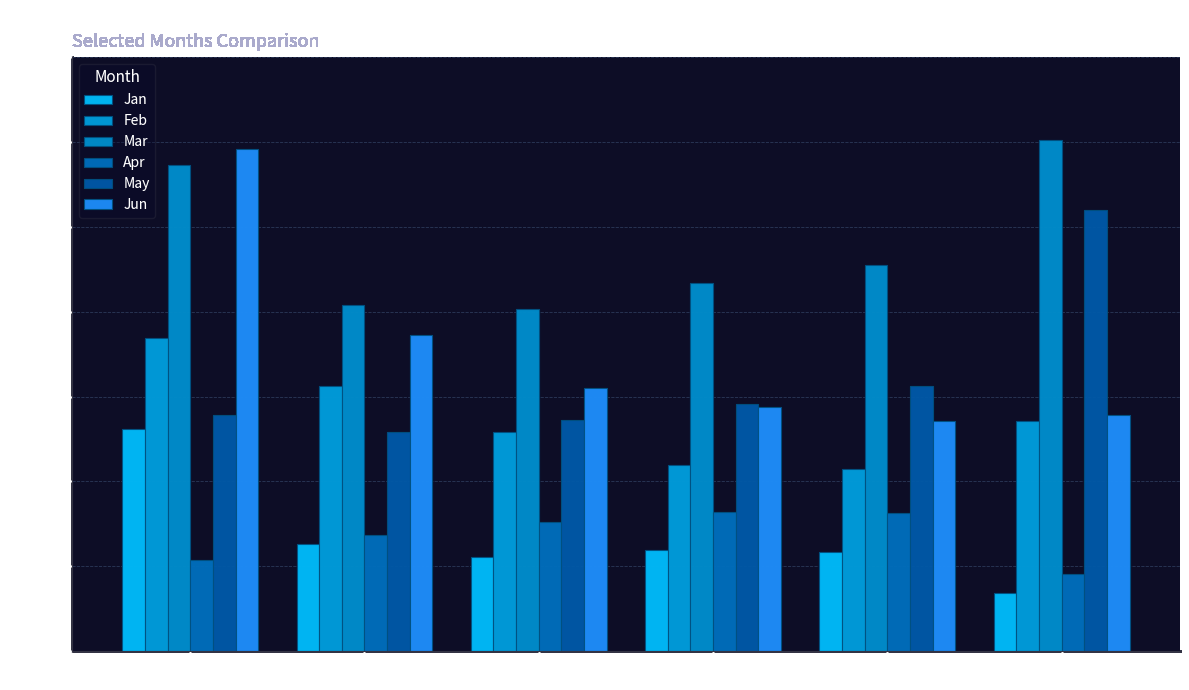

How many Apr values are between 0 and 1?

6